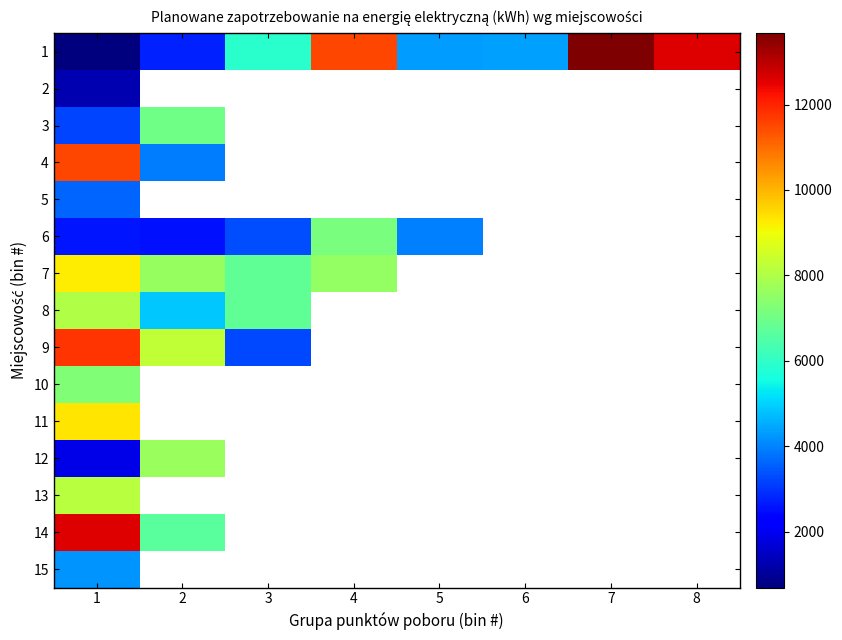

What is the greatest value displayed?

13673.0